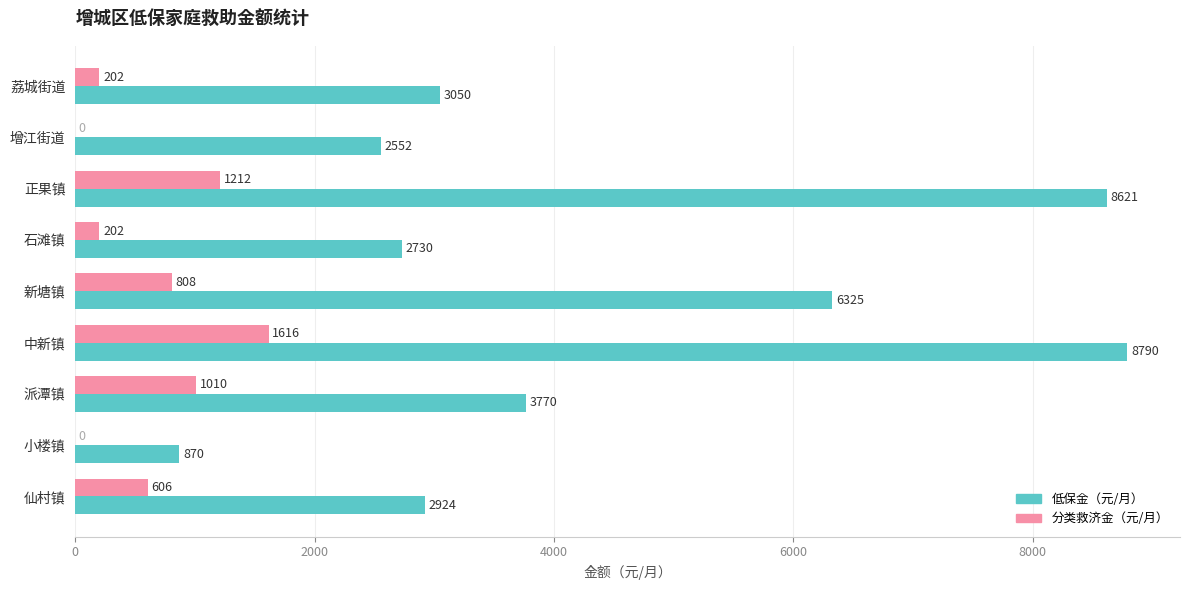

Between 增江街道 and 正果镇, which series saw the biggest shift?

低保金（元/月）